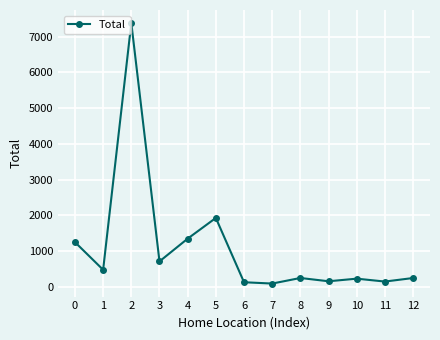

How many values are below 245?

6